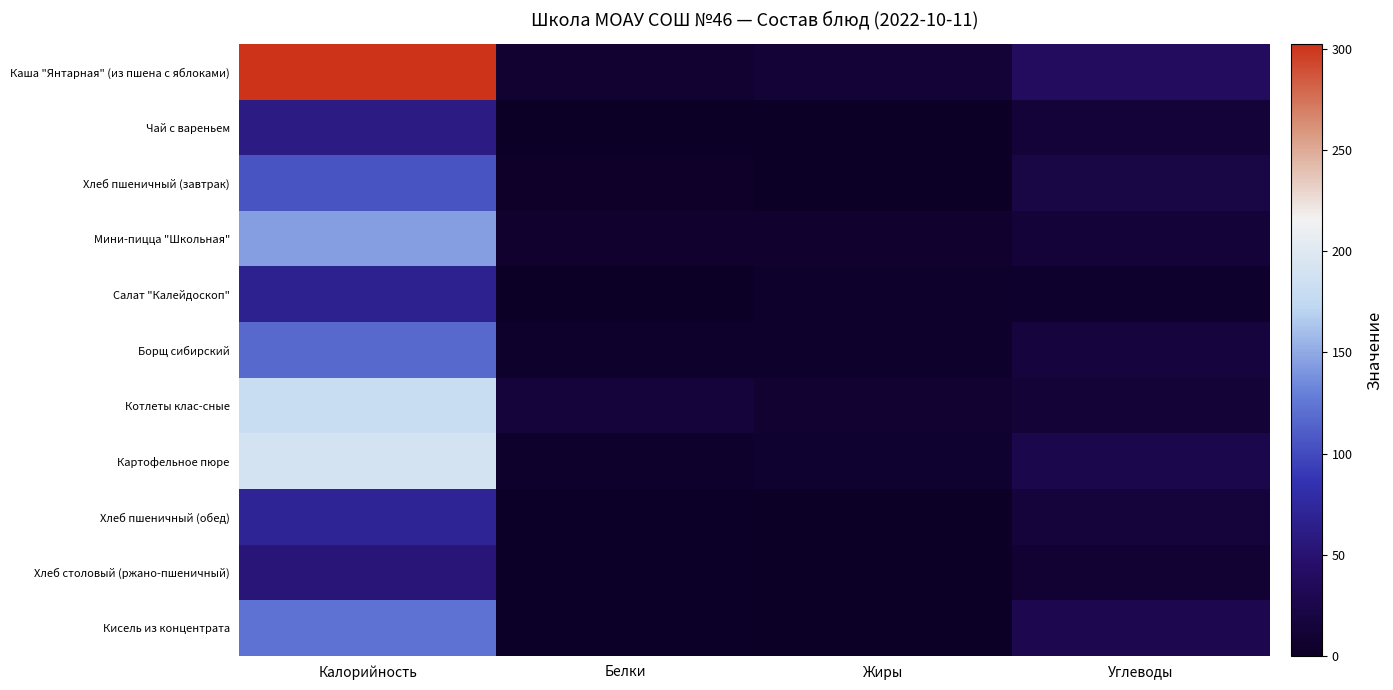

Reading left to right, list all the values displayed in this chart.

Каша "Янтарная" (из пшена с яблоками): Калорийность=302.4	Белки=9.3	Жиры=12.6	Углеводы=38.8
Чай с вареньем: Калорийность=60.0	Белки=0.1	Жиры=0.0	Углеводы=13.0
Хлеб пшеничный (завтрак): Калорийность=105.8	Белки=3.4	Жиры=0.4	Углеводы=22.1
Мини-пицца "Школьная": Калорийность=145.0	Белки=6.7	Жиры=6.5	Углеводы=13.1
Салат "Калейдоскоп": Калорийность=66.2	Белки=1.0	Жиры=4.5	Углеводы=5.6
Борщ сибирский: Калорийность=118.0	Белки=3.9	Жиры=4.3	Углеводы=16.0
Котлеты клас-сные: Калорийность=180.5	Белки=14.3	Жиры=8.5	Углеводы=11.8
Картофельное пюре: Калорийность=190.8	Белки=3.7	Жиры=7.9	Углеводы=25.6
Хлеб пшеничный (обед): Калорийность=70.5	Белки=2.3	Жиры=0.2	Углеводы=14.8
Хлеб столовый (ржано-пшеничный): Калорийность=54.3	Белки=2.0	Жиры=0.4	Углеводы=10.2
Кисель из концентрата: Калорийность=122.0	Белки=1.4	Жиры=0.0	Углеводы=29.0